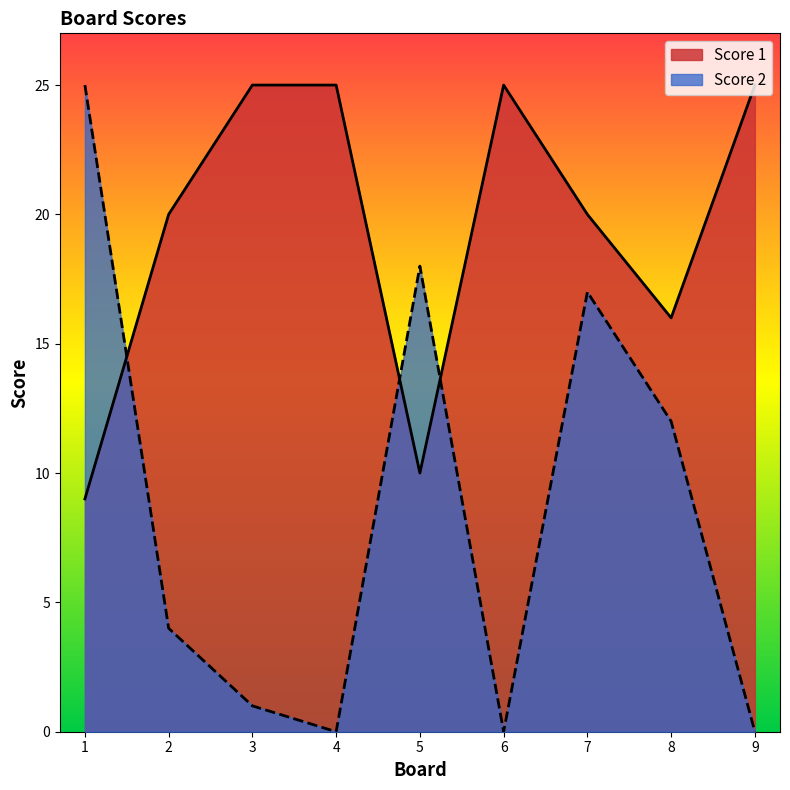

What is the average value of the Score 2 series?

9